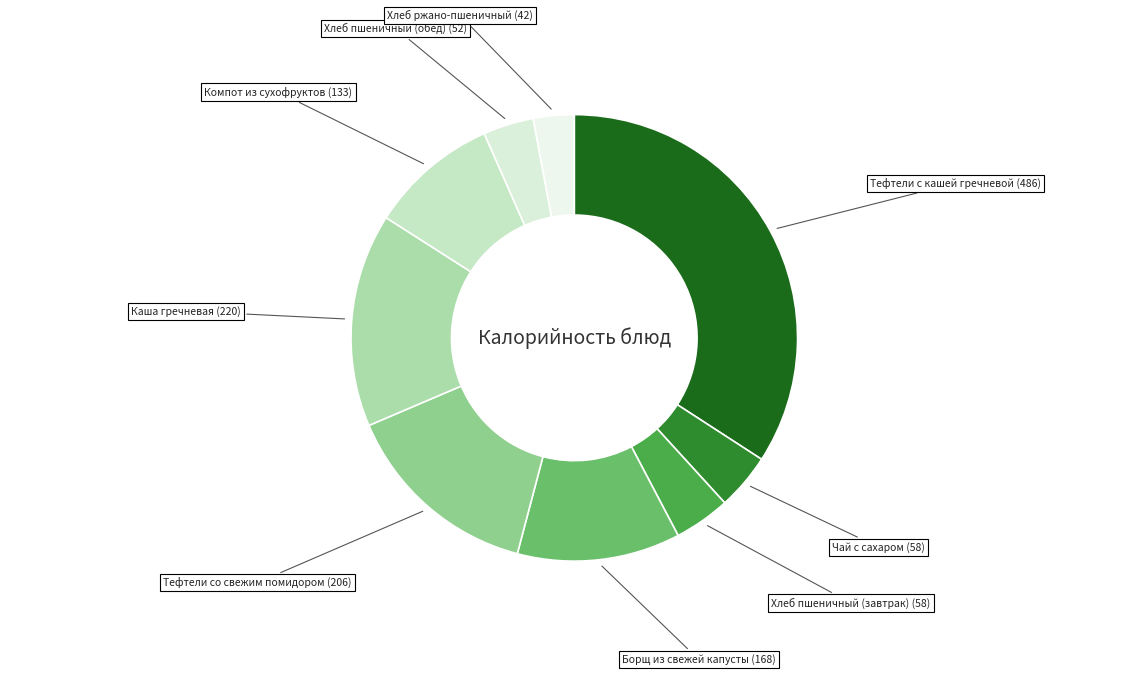

The Тефтели с кашей гречневой (486) slice represents 34% of the pie. True or false?

True